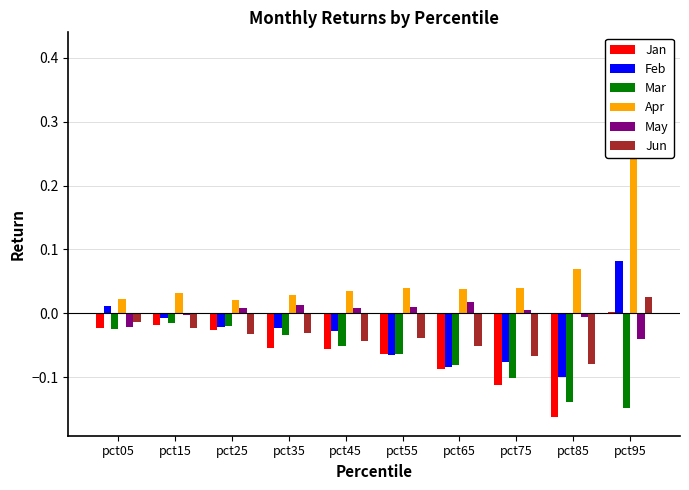

Which series has the largest range (max minus min)?

Apr